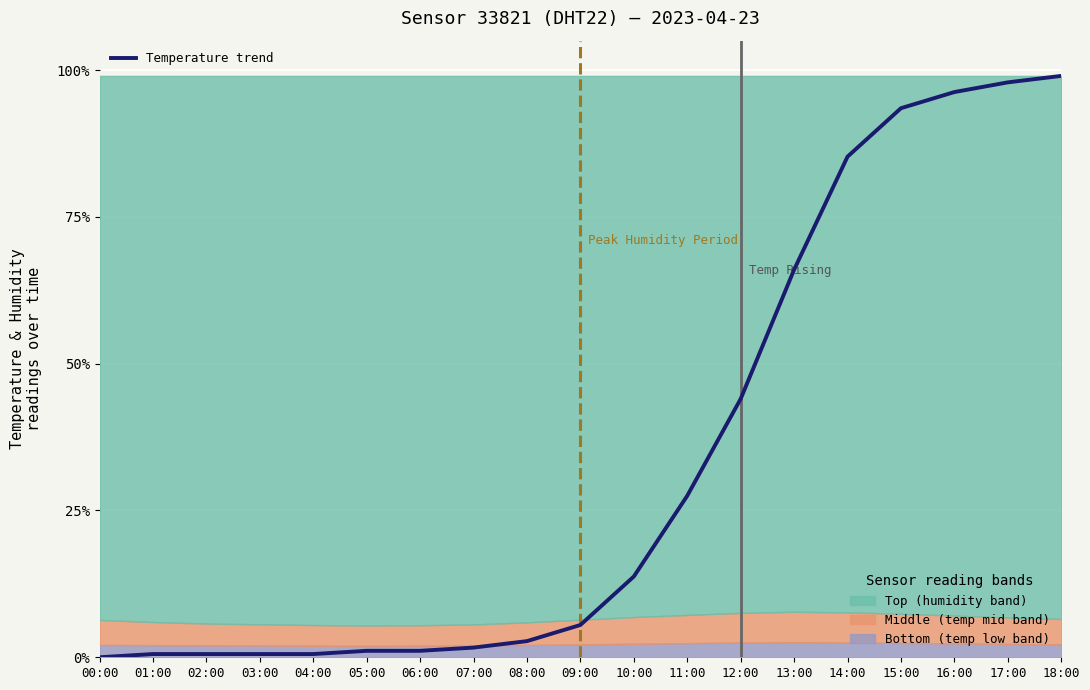

What is the label of the 5th point from the left?

04:00